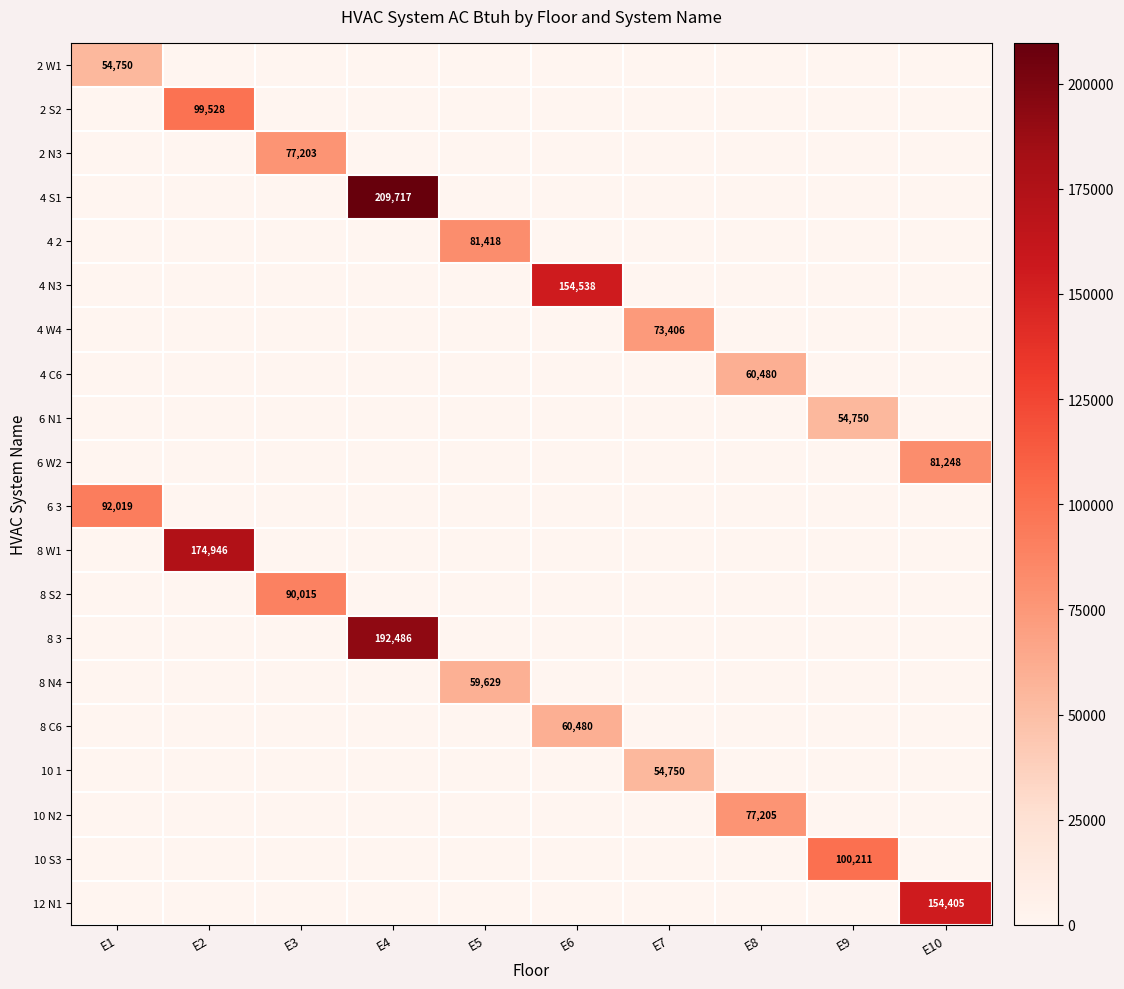

True or false: 8 W1 has a value of 0 at E10.

True